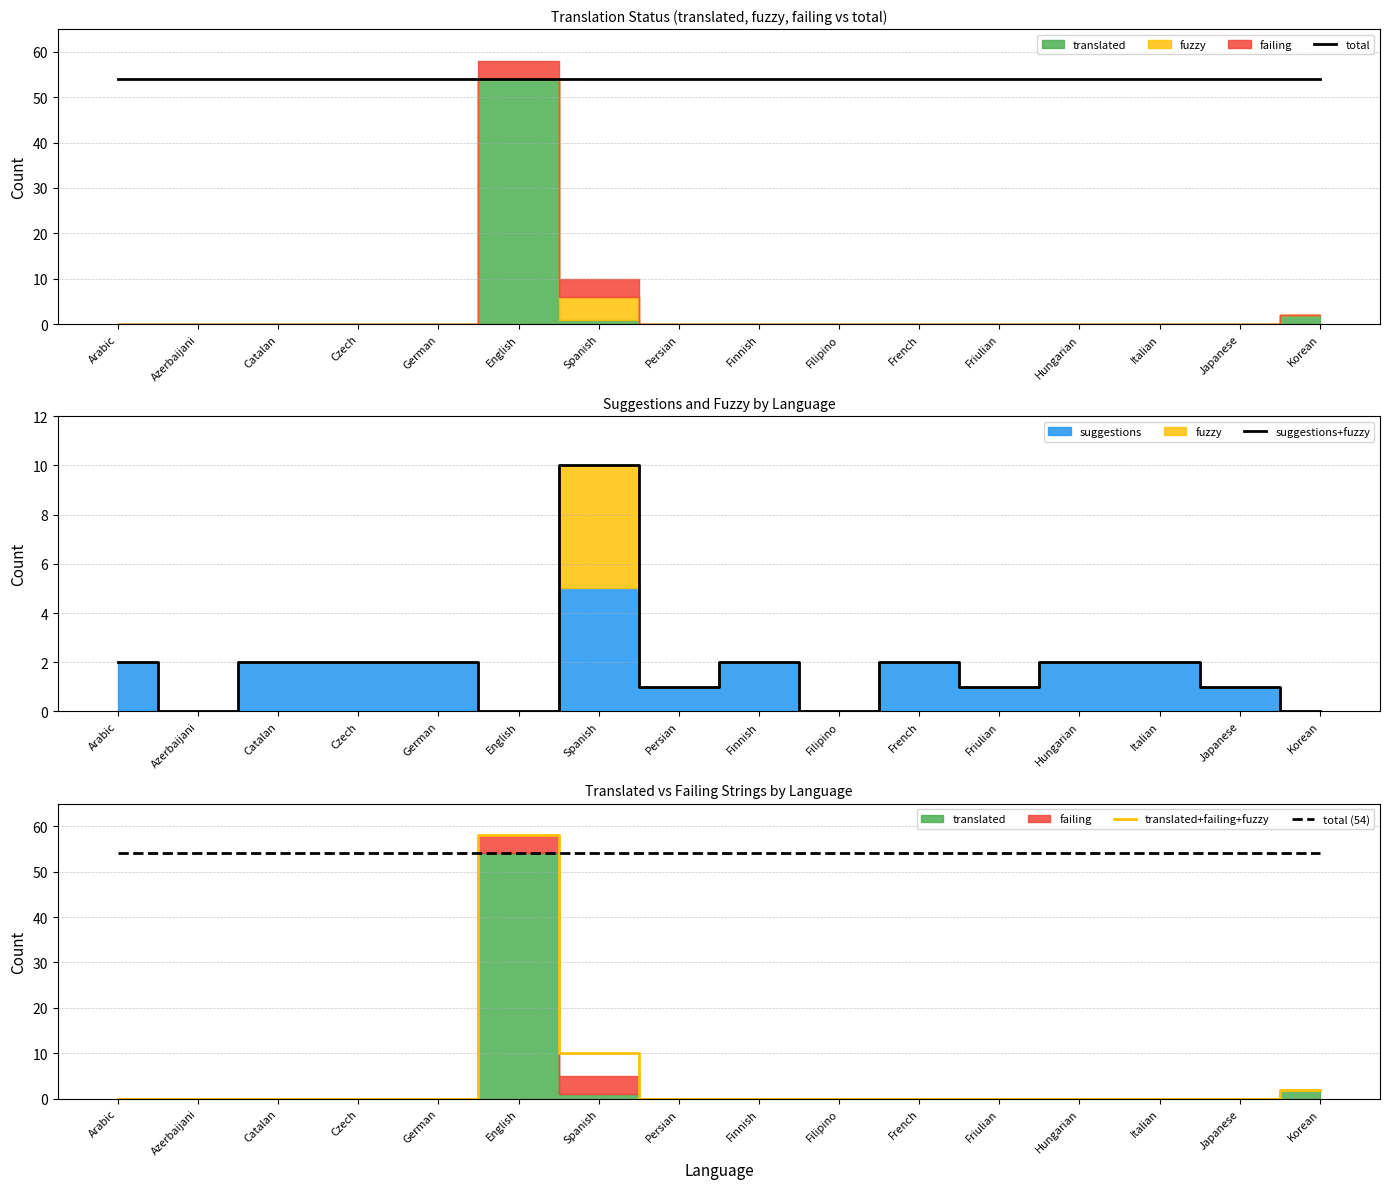

Rank the series at Catalan from lowest to highest value.

translated+failing+fuzzy, suggestions+fuzzy, total, total (54)